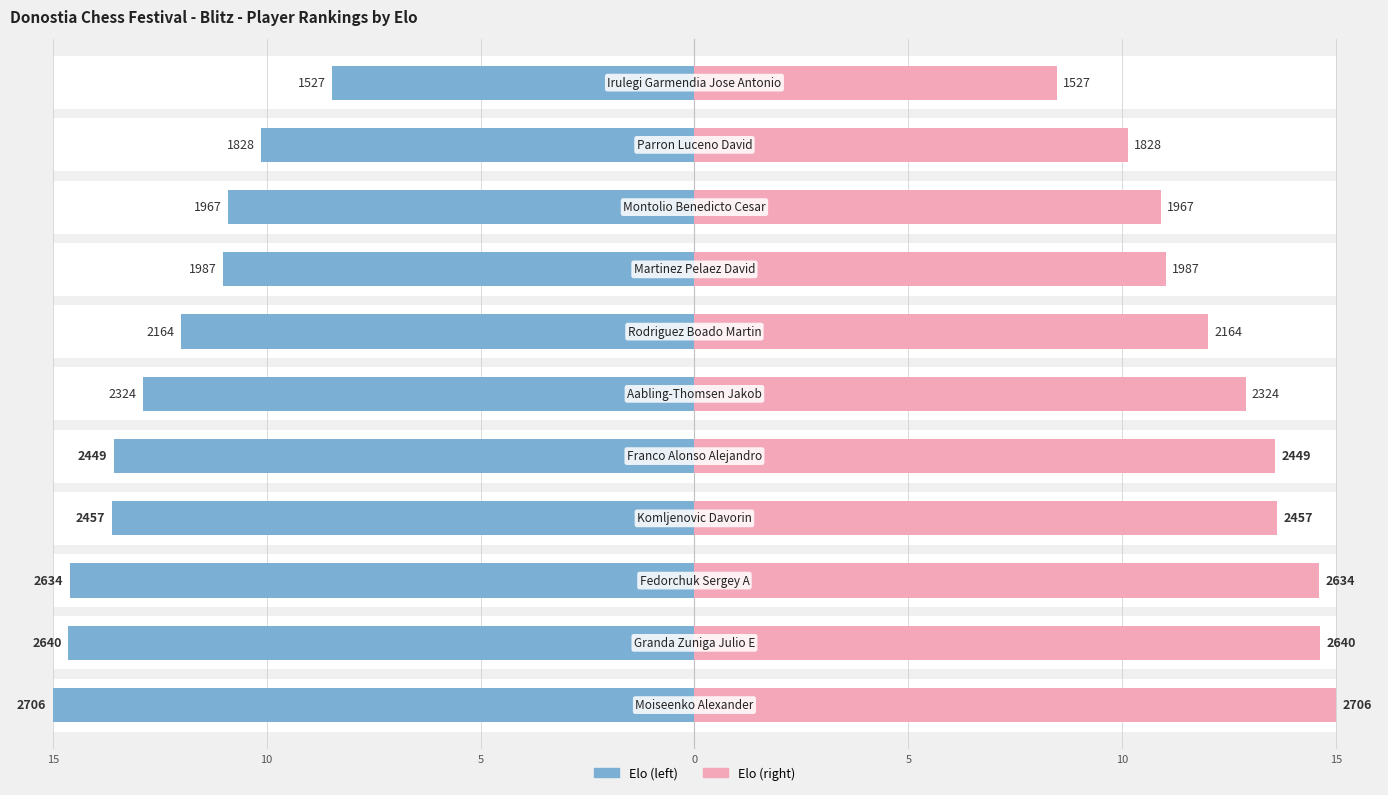

List the series in order of their peak value, highest first.

Elo Rating, Elo Rating (mirror)